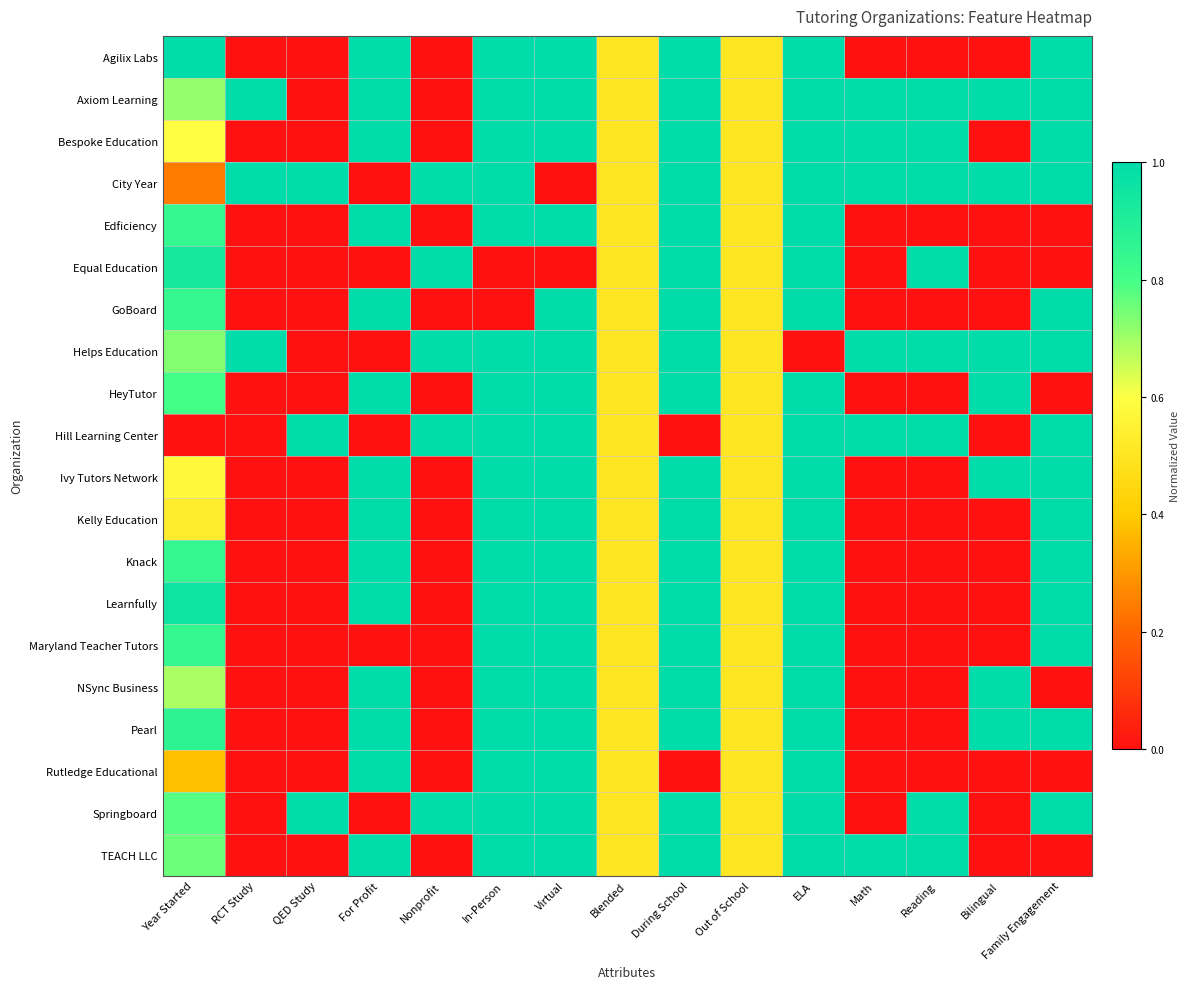

Reading left to right, list all the values displayed in this chart.

Agilix Labs: Year Started=1.0	RCT Study=0.0	QED Study=0.0	For Profit=1.0	Nonprofit=0.0	In-Person=1.0	Virtual=1.0	Blended=0.5	During School=1.0	Out of School=0.5	ELA=1.0	Math=0.0	Reading=0.0	Bilingual=0.0	Family Engagement=1.0
Axiom Learning: Year Started=0.7	RCT Study=1.0	QED Study=0.0	For Profit=1.0	Nonprofit=0.0	In-Person=1.0	Virtual=1.0	Blended=0.5	During School=1.0	Out of School=0.5	ELA=1.0	Math=1.0	Reading=1.0	Bilingual=1.0	Family Engagement=1.0
Bespoke Education: Year Started=0.6	RCT Study=0.0	QED Study=0.0	For Profit=1.0	Nonprofit=0.0	In-Person=1.0	Virtual=1.0	Blended=0.5	During School=1.0	Out of School=0.5	ELA=1.0	Math=1.0	Reading=1.0	Bilingual=0.0	Family Engagement=1.0
City Year: Year Started=0.2	RCT Study=1.0	QED Study=1.0	For Profit=0.0	Nonprofit=1.0	In-Person=1.0	Virtual=0.0	Blended=0.5	During School=1.0	Out of School=0.5	ELA=1.0	Math=1.0	Reading=1.0	Bilingual=1.0	Family Engagement=1.0
Edficiency: Year Started=0.8	RCT Study=0.0	QED Study=0.0	For Profit=1.0	Nonprofit=0.0	In-Person=1.0	Virtual=1.0	Blended=0.5	During School=1.0	Out of School=0.5	ELA=1.0	Math=0.0	Reading=0.0	Bilingual=0.0	Family Engagement=0.0
Equal Education: Year Started=0.9	RCT Study=0.0	QED Study=0.0	For Profit=0.0	Nonprofit=1.0	In-Person=0.0	Virtual=0.0	Blended=0.5	During School=1.0	Out of School=0.5	ELA=1.0	Math=0.0	Reading=1.0	Bilingual=0.0	Family Engagement=0.0
GoBoard: Year Started=0.8	RCT Study=0.0	QED Study=0.0	For Profit=1.0	Nonprofit=0.0	In-Person=0.0	Virtual=1.0	Blended=0.5	During School=1.0	Out of School=0.5	ELA=1.0	Math=0.0	Reading=0.0	Bilingual=0.0	Family Engagement=1.0
Helps Education: Year Started=0.7	RCT Study=1.0	QED Study=0.0	For Profit=0.0	Nonprofit=1.0	In-Person=1.0	Virtual=1.0	Blended=0.5	During School=1.0	Out of School=0.5	ELA=0.0	Math=1.0	Reading=1.0	Bilingual=1.0	Family Engagement=1.0
HeyTutor: Year Started=0.8	RCT Study=0.0	QED Study=0.0	For Profit=1.0	Nonprofit=0.0	In-Person=1.0	Virtual=1.0	Blended=0.5	During School=1.0	Out of School=0.5	ELA=1.0	Math=0.0	Reading=0.0	Bilingual=1.0	Family Engagement=0.0
Hill Learning Center: Year Started=0.0	RCT Study=0.0	QED Study=1.0	For Profit=0.0	Nonprofit=1.0	In-Person=1.0	Virtual=1.0	Blended=0.5	During School=0.0	Out of School=0.5	ELA=1.0	Math=1.0	Reading=1.0	Bilingual=0.0	Family Engagement=1.0
Ivy Tutors Network: Year Started=0.6	RCT Study=0.0	QED Study=0.0	For Profit=1.0	Nonprofit=0.0	In-Person=1.0	Virtual=1.0	Blended=0.5	During School=1.0	Out of School=0.5	ELA=1.0	Math=0.0	Reading=0.0	Bilingual=1.0	Family Engagement=1.0
Kelly Education: Year Started=0.5	RCT Study=0.0	QED Study=0.0	For Profit=1.0	Nonprofit=0.0	In-Person=1.0	Virtual=1.0	Blended=0.5	During School=1.0	Out of School=0.5	ELA=1.0	Math=0.0	Reading=0.0	Bilingual=0.0	Family Engagement=1.0
Knack: Year Started=0.8	RCT Study=0.0	QED Study=0.0	For Profit=1.0	Nonprofit=0.0	In-Person=1.0	Virtual=1.0	Blended=0.5	During School=1.0	Out of School=0.5	ELA=1.0	Math=0.0	Reading=0.0	Bilingual=0.0	Family Engagement=1.0
Learnfully: Year Started=1.0	RCT Study=0.0	QED Study=0.0	For Profit=1.0	Nonprofit=0.0	In-Person=1.0	Virtual=1.0	Blended=0.5	During School=1.0	Out of School=0.5	ELA=1.0	Math=0.0	Reading=0.0	Bilingual=0.0	Family Engagement=1.0
Maryland Teacher Tutors: Year Started=0.8	RCT Study=0.0	QED Study=0.0	For Profit=0.0	Nonprofit=0.0	In-Person=1.0	Virtual=1.0	Blended=0.5	During School=1.0	Out of School=0.5	ELA=1.0	Math=0.0	Reading=0.0	Bilingual=0.0	Family Engagement=1.0
NSync Business: Year Started=0.7	RCT Study=0.0	QED Study=0.0	For Profit=1.0	Nonprofit=0.0	In-Person=1.0	Virtual=1.0	Blended=0.5	During School=1.0	Out of School=0.5	ELA=1.0	Math=0.0	Reading=0.0	Bilingual=1.0	Family Engagement=0.0
Pearl: Year Started=0.9	RCT Study=0.0	QED Study=0.0	For Profit=1.0	Nonprofit=0.0	In-Person=1.0	Virtual=1.0	Blended=0.5	During School=1.0	Out of School=0.5	ELA=1.0	Math=0.0	Reading=0.0	Bilingual=1.0	Family Engagement=1.0
Rutledge Educational: Year Started=0.4	RCT Study=0.0	QED Study=0.0	For Profit=1.0	Nonprofit=0.0	In-Person=1.0	Virtual=1.0	Blended=0.5	During School=0.0	Out of School=0.5	ELA=1.0	Math=0.0	Reading=0.0	Bilingual=0.0	Family Engagement=0.0
Springboard: Year Started=0.8	RCT Study=0.0	QED Study=1.0	For Profit=0.0	Nonprofit=1.0	In-Person=1.0	Virtual=1.0	Blended=0.5	During School=1.0	Out of School=0.5	ELA=1.0	Math=0.0	Reading=1.0	Bilingual=0.0	Family Engagement=1.0
TEACH LLC: Year Started=0.8	RCT Study=0.0	QED Study=0.0	For Profit=1.0	Nonprofit=0.0	In-Person=1.0	Virtual=1.0	Blended=0.5	During School=1.0	Out of School=0.5	ELA=1.0	Math=1.0	Reading=1.0	Bilingual=0.0	Family Engagement=0.0